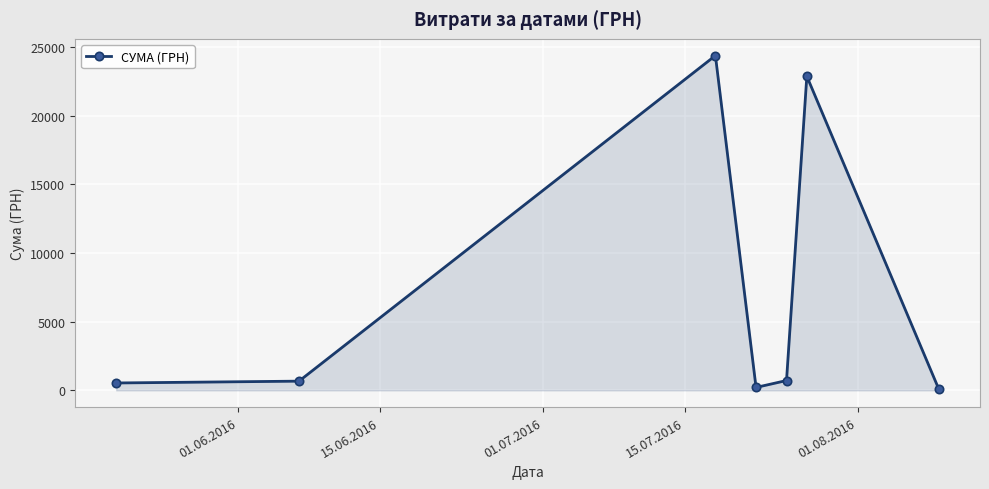

What is the difference between the maximum and minimum values?

24291.6